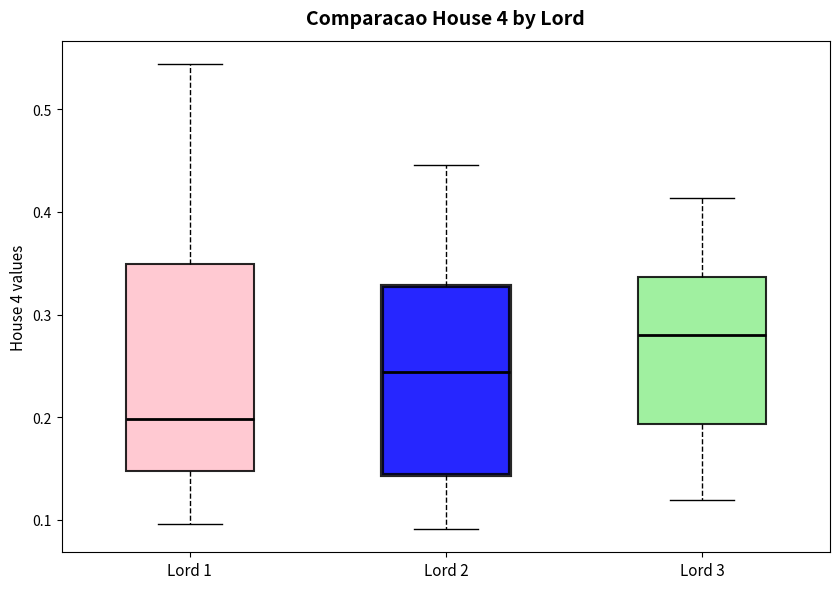

Which box is the tallest, from its lower edge to its upper edge?

Lord 1